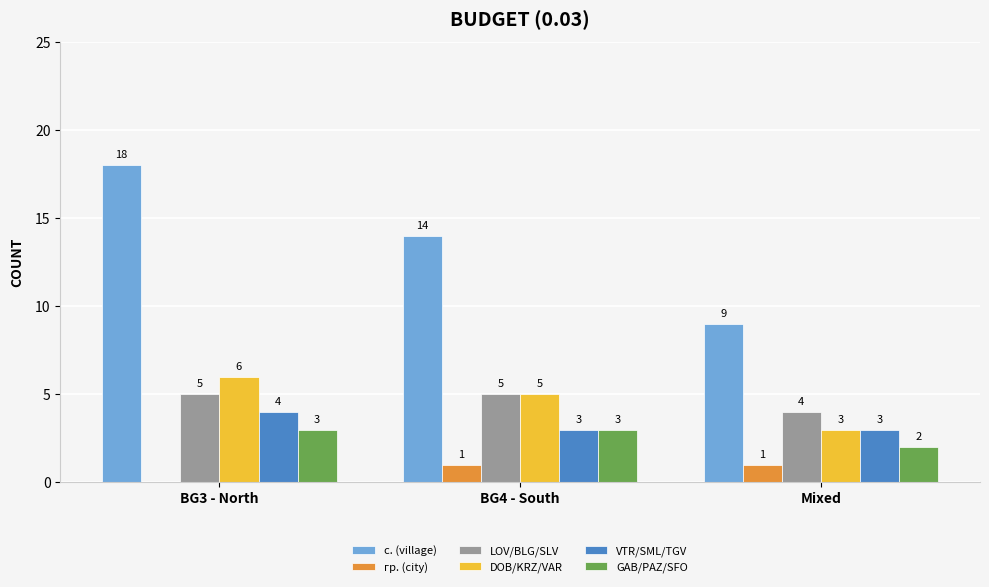

Which label corresponds to the largest value in the chart?

BG3 - North